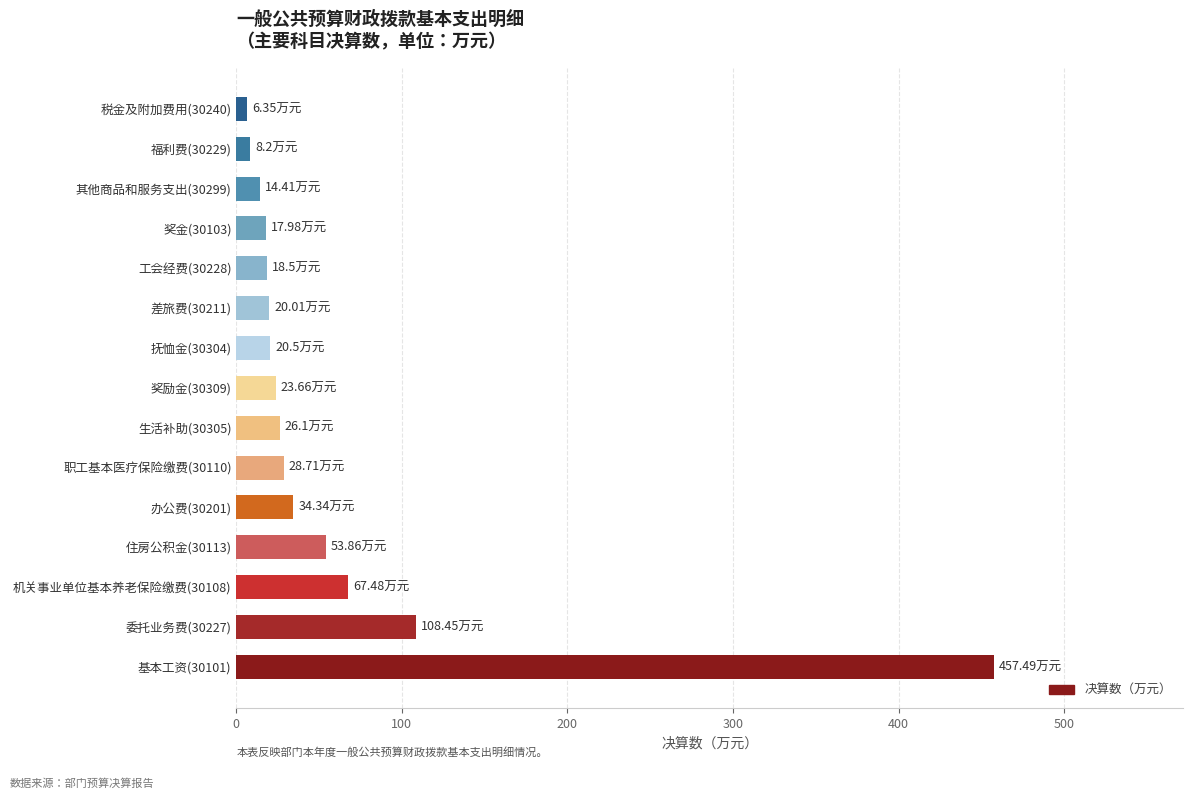

What is the ratio of the value at 奖励金(30309) to the value at 办公费(30201)?

0.7